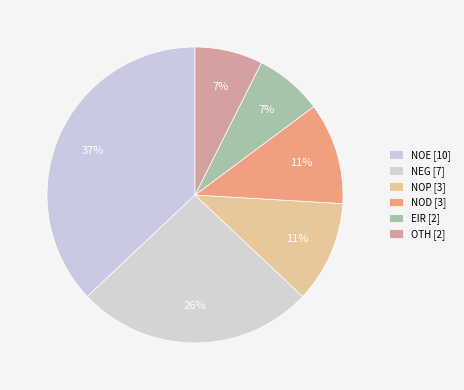

How many slices are in this pie chart?

6